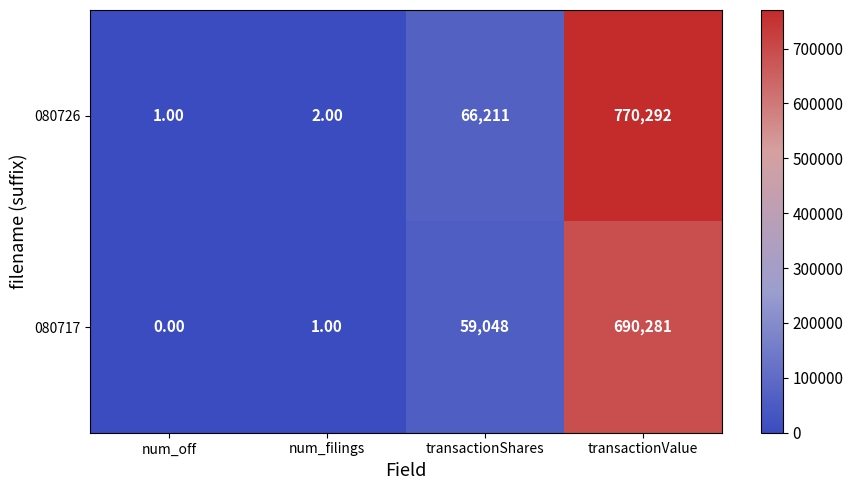

Rank the series at transactionShares from lowest to highest value.

080717, 080726